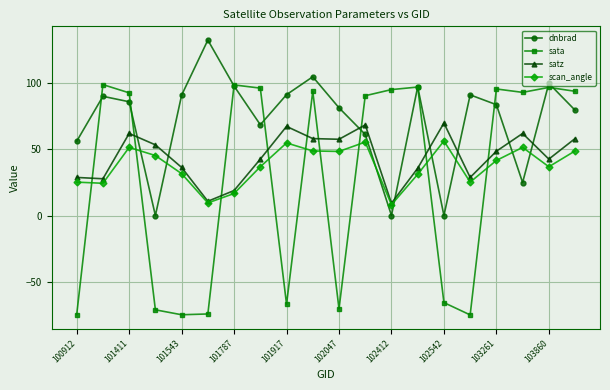

How many times do sata and satz cross each other?

9